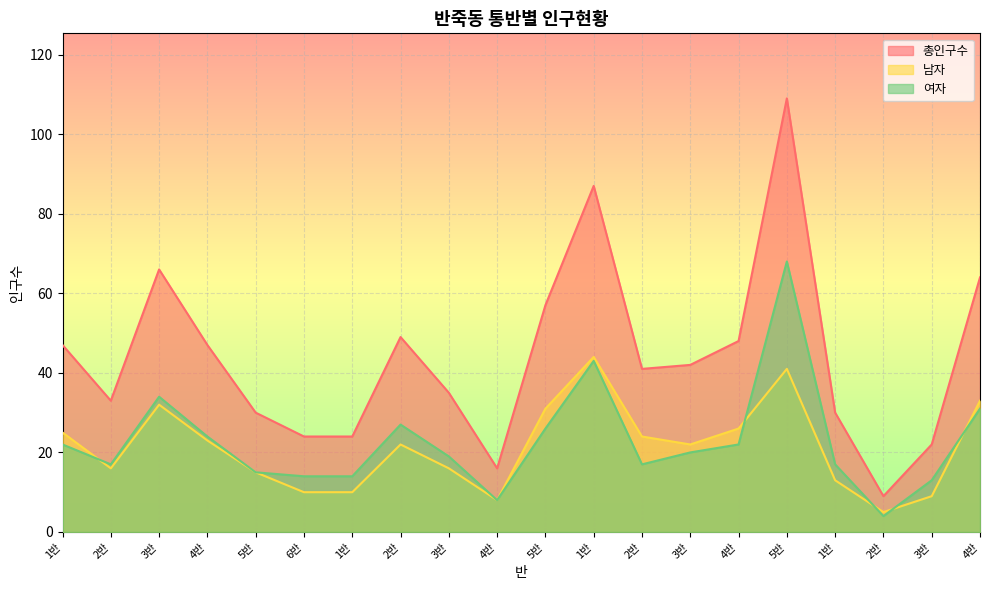

The 여자 series shows 107 at 5반. True or false?

False